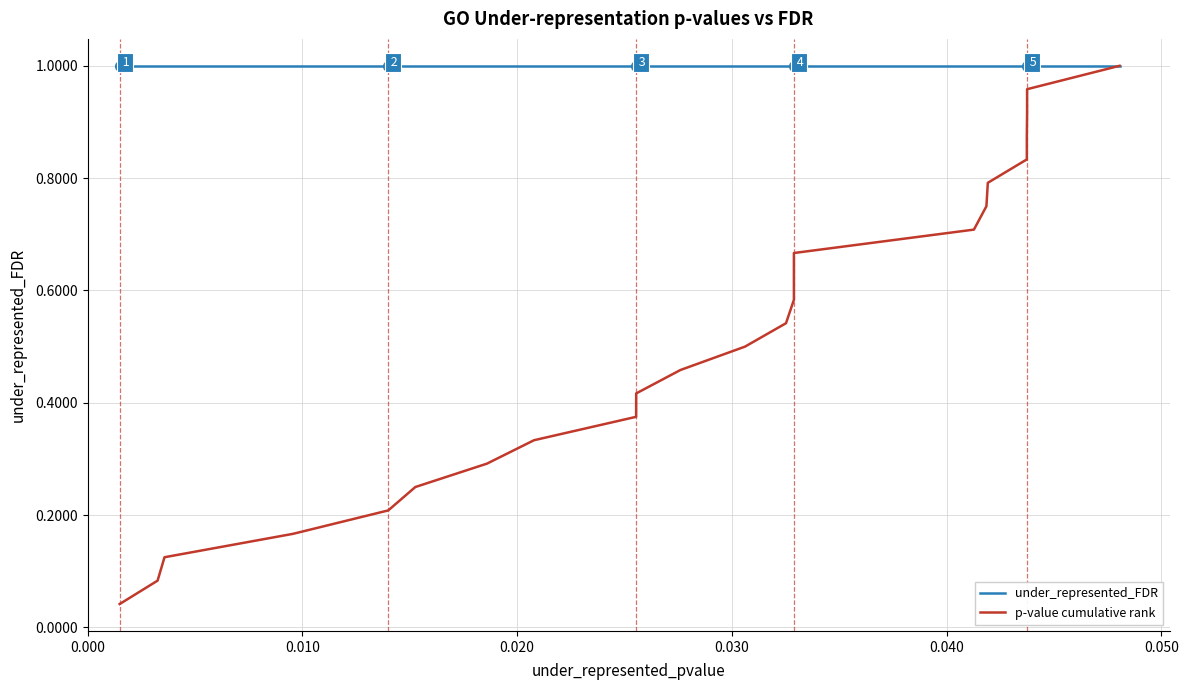

Is it true that p-value cumulative rank equals 0.9 at 14?

False